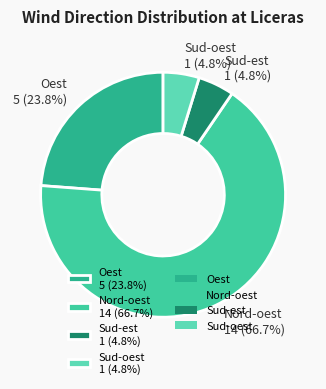

What is the largest slice in the pie chart?

Nord-oest 14 (66.7%)